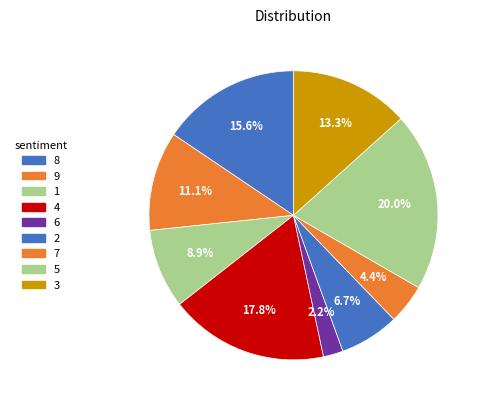

Which slice is the largest?

5